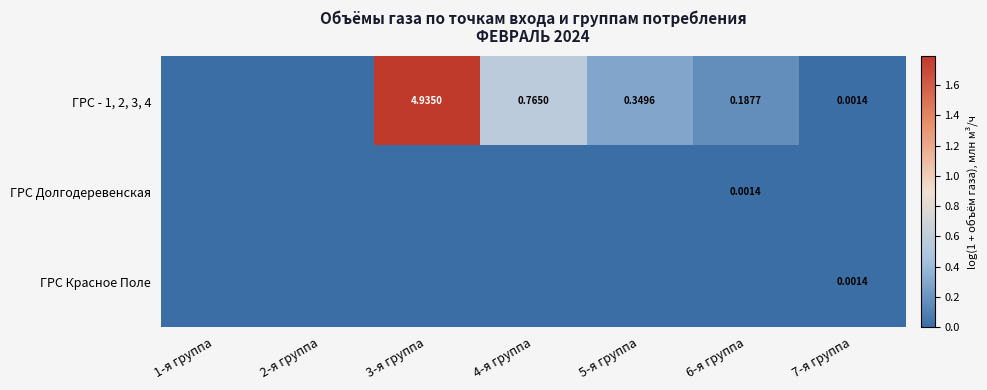

What is the sum of the ГРС - 1, 2, 3, 4 values at 6-я группа and 4-я группа?

0.7